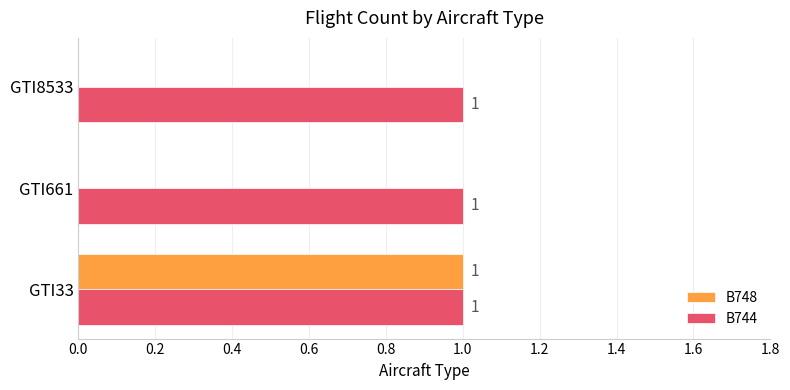

The B744 series shows 0 at GTI661. True or false?

False